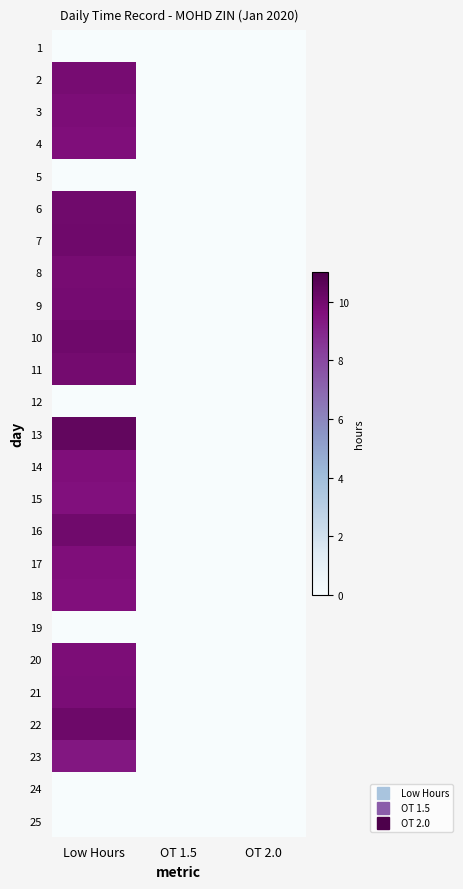

Which series has the largest total across all categories?

13